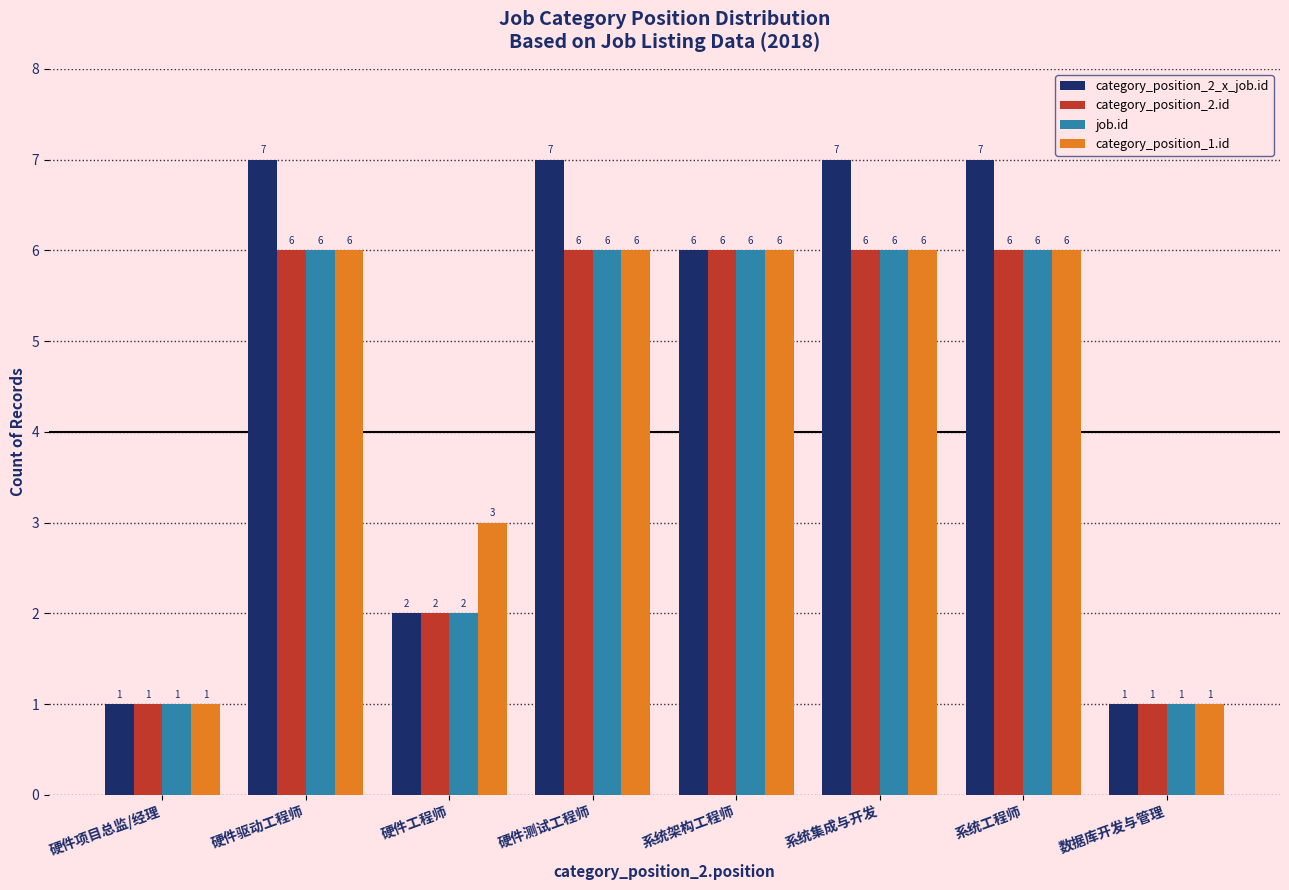

Between 硬件项目总监/经理 and 系统集成与开发, which series saw the biggest shift?

category_position_2_x_job.id